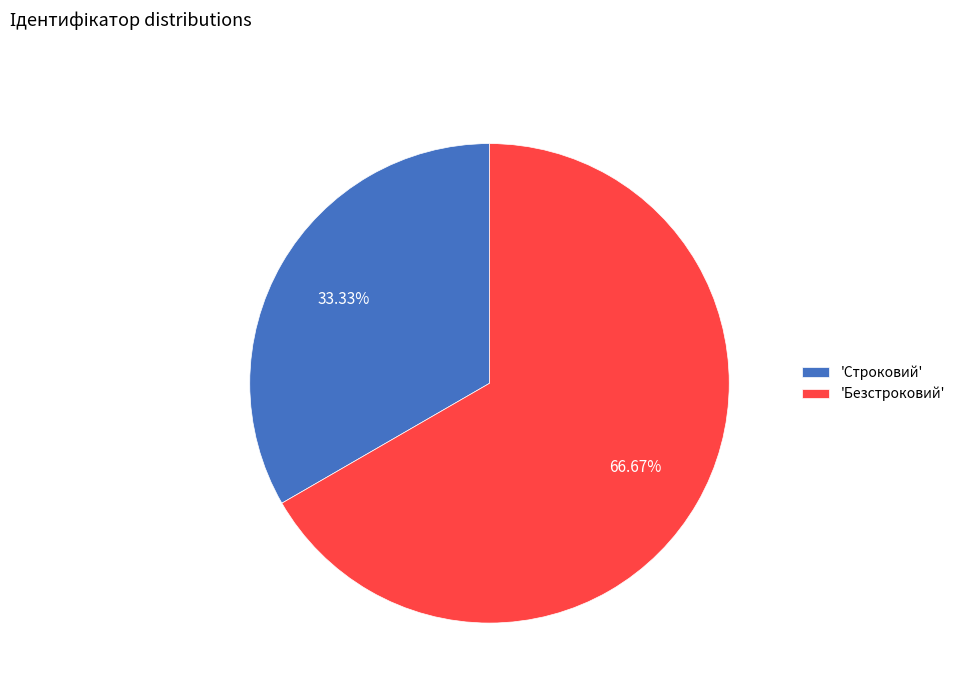

Which has a higher value, 'Строковий' or 'Безстроковий'?

'Безстроковий'